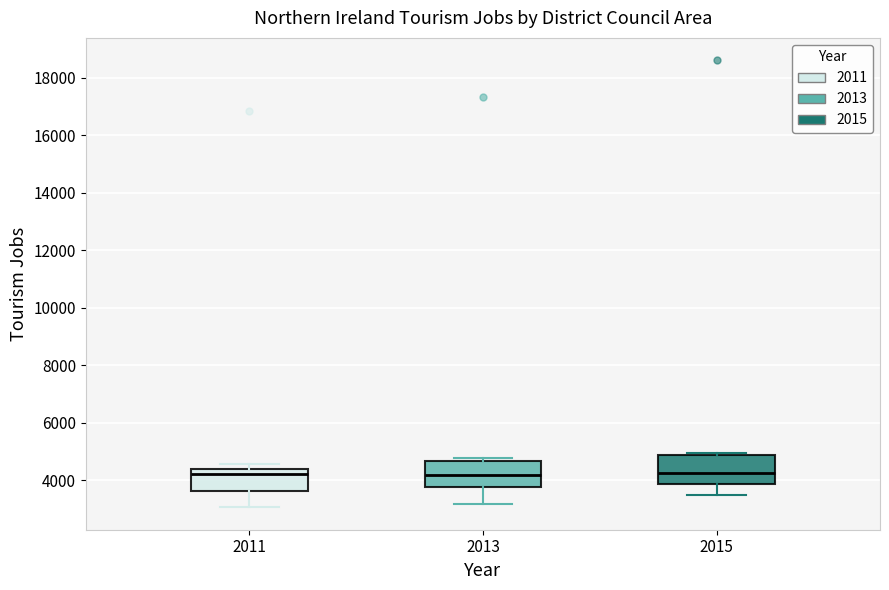

Reading left to right, read every box against the y-axis: the position of its median line, the range the box covers, and the ends of its whiskers. The values are not printed on the chart, so give them approximately, as read against the axis.

2011: median 4200, box 3600 to 4400, whiskers 3000 to 4600
2013: median 4200, box 3800 to 4600, whiskers 3200 to 4800
2015: median 4200, box 3800 to 4800, whiskers 3400 to 5000